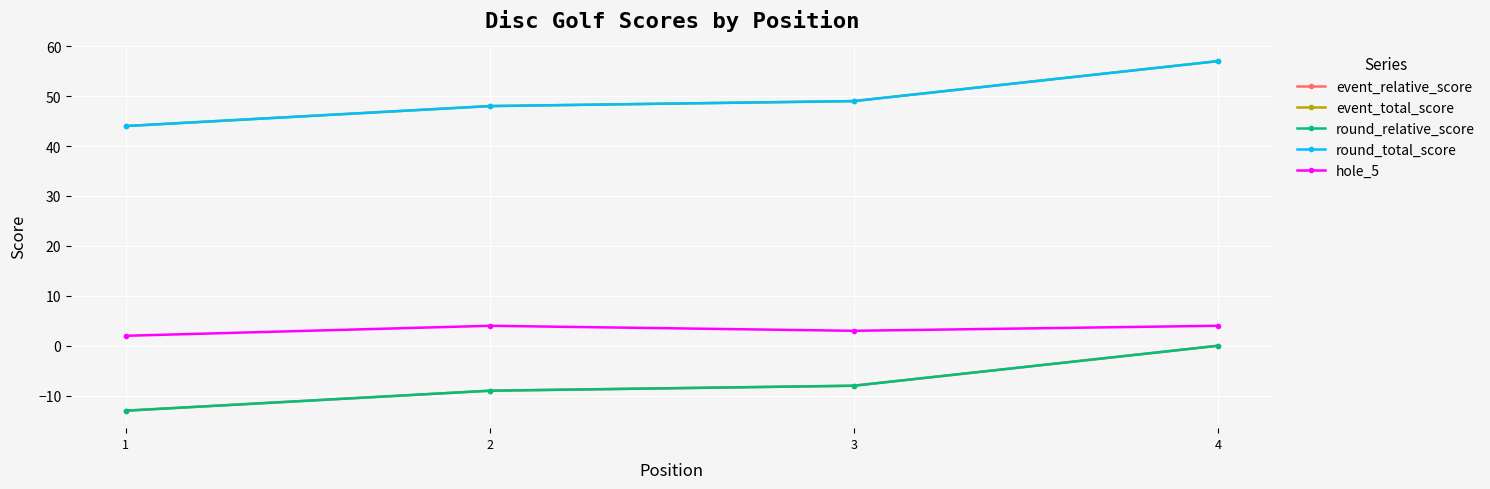

What is the difference between the maximum and minimum values in the hole_5 series?

2